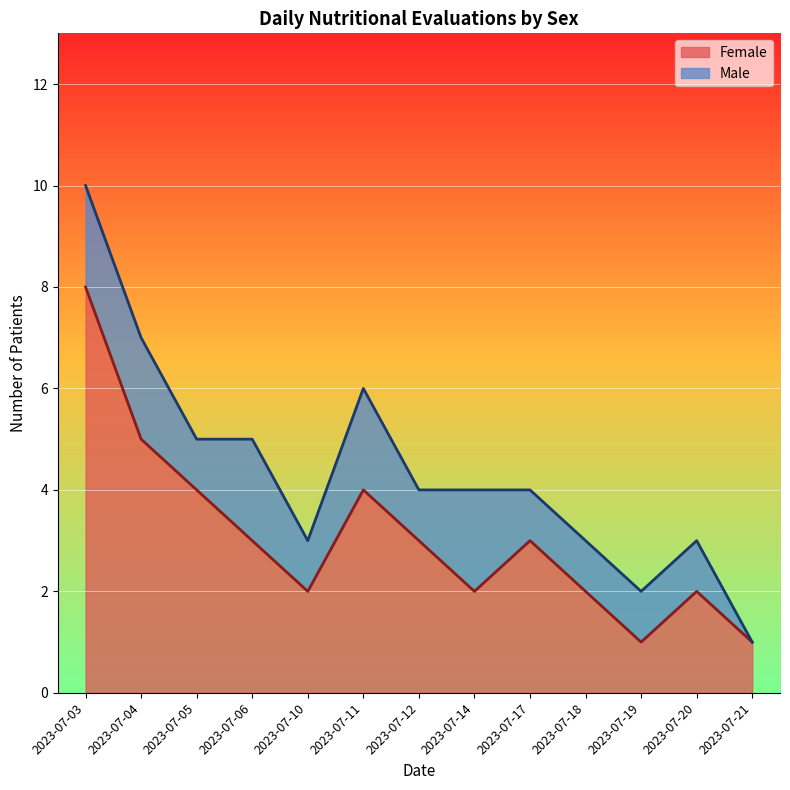

How many data points are above 3?

4